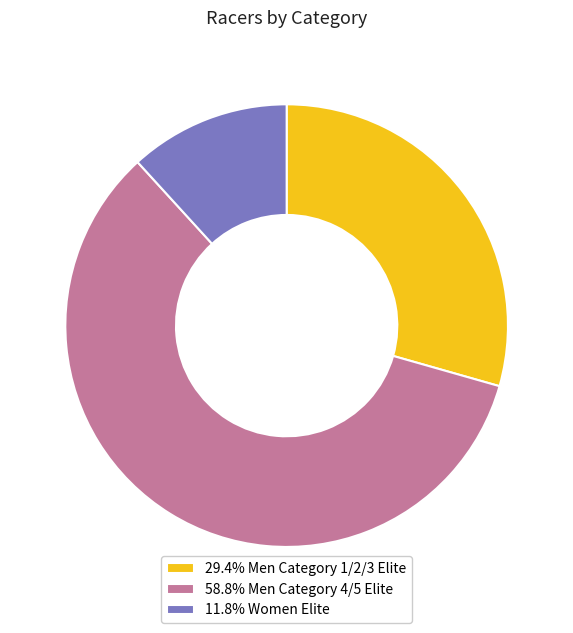

What is the ratio of the value at 11.8% Women Elite to the value at 29.4% Men Category 1/2/3 Elite?

0.4